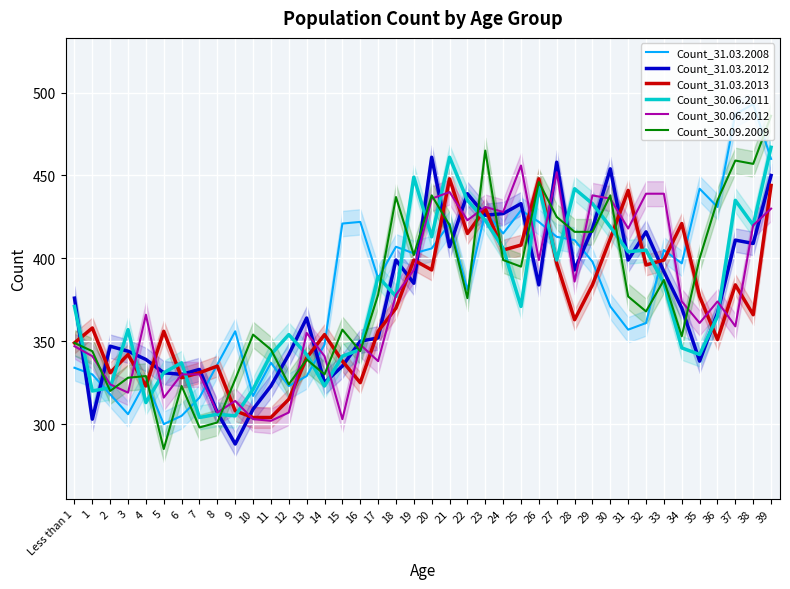

Which series changed the most between 4 and 12?

Count_30.06.2012